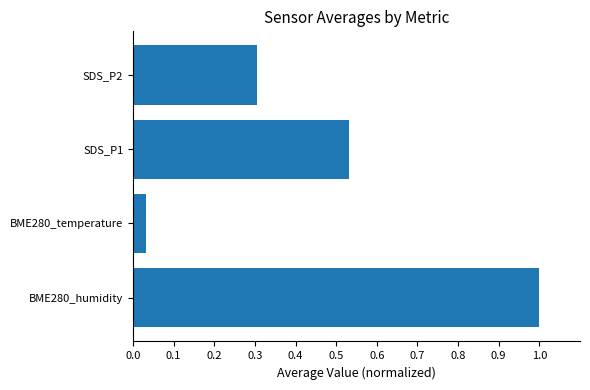

What is the maximum value shown in the chart?

1.0